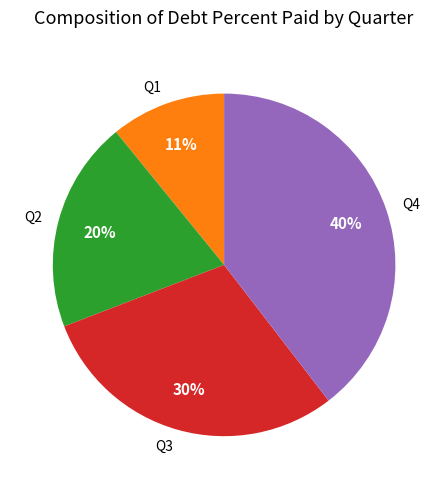

How many segments does this pie chart have?

4